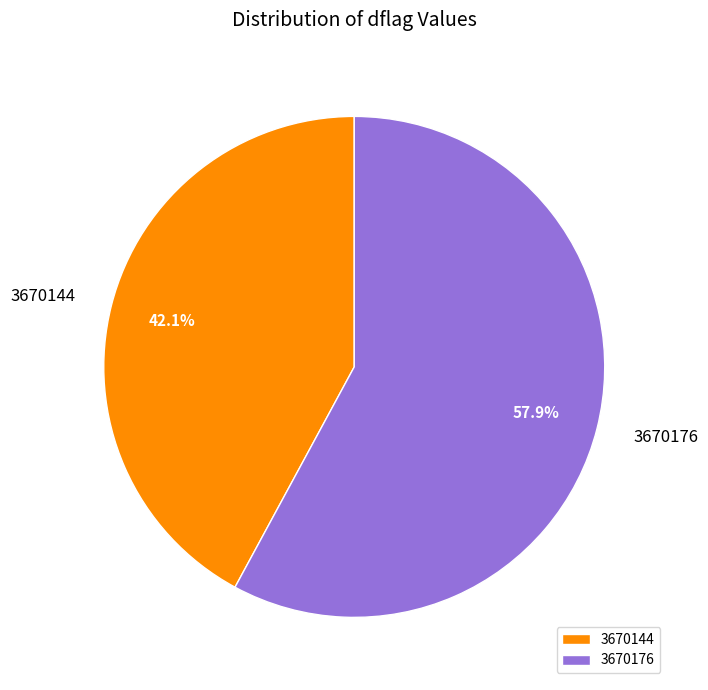

True or false: 3670144 accounts for 29% of the total.

False